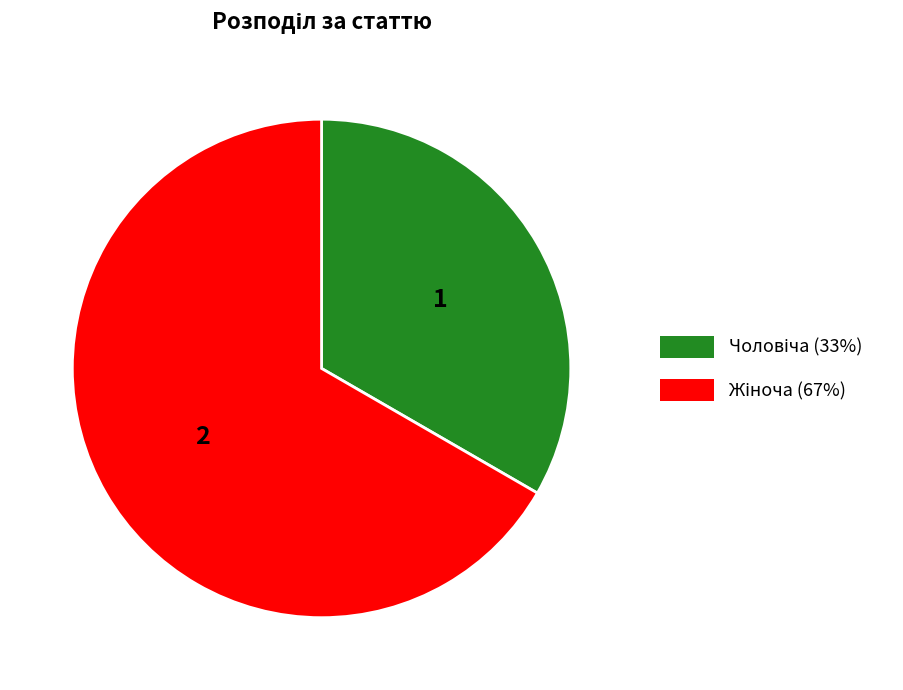

How many slices are in this pie chart?

2